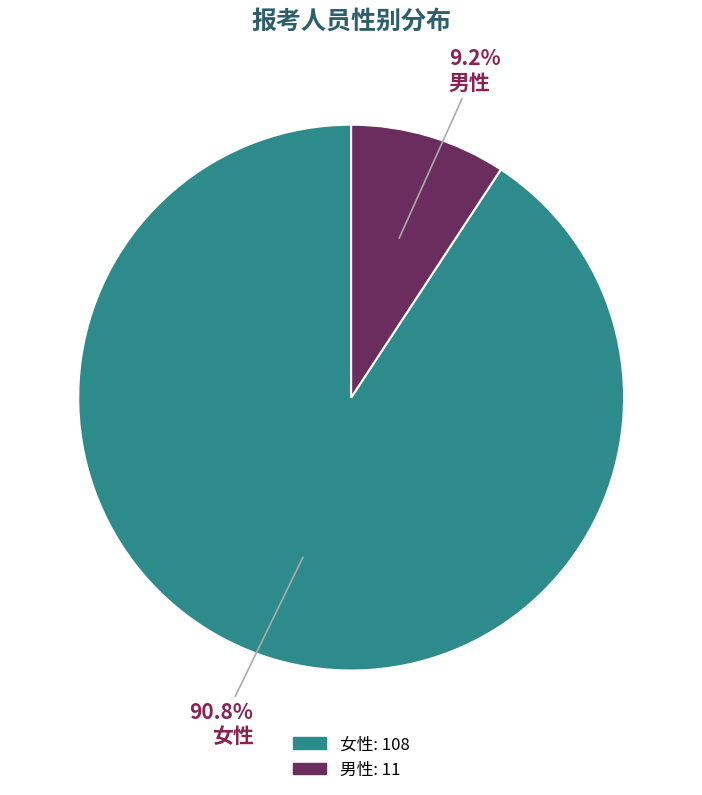

Does 男性 account for over 50% of the chart?

No